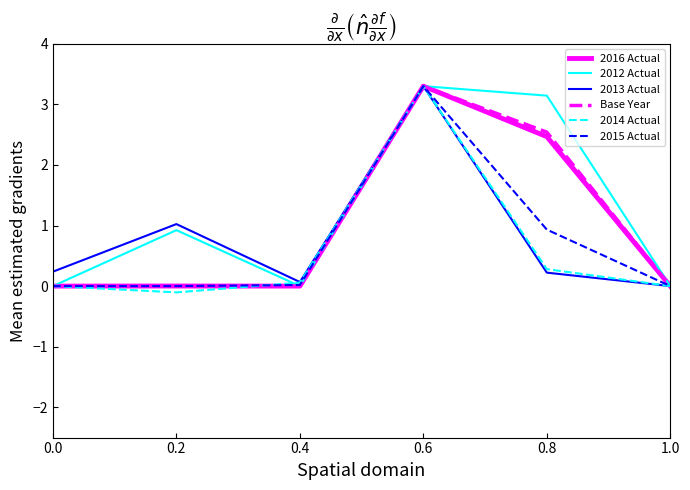

What is the difference between the second highest and second lowest values in the 2015 Actual series?

0.9